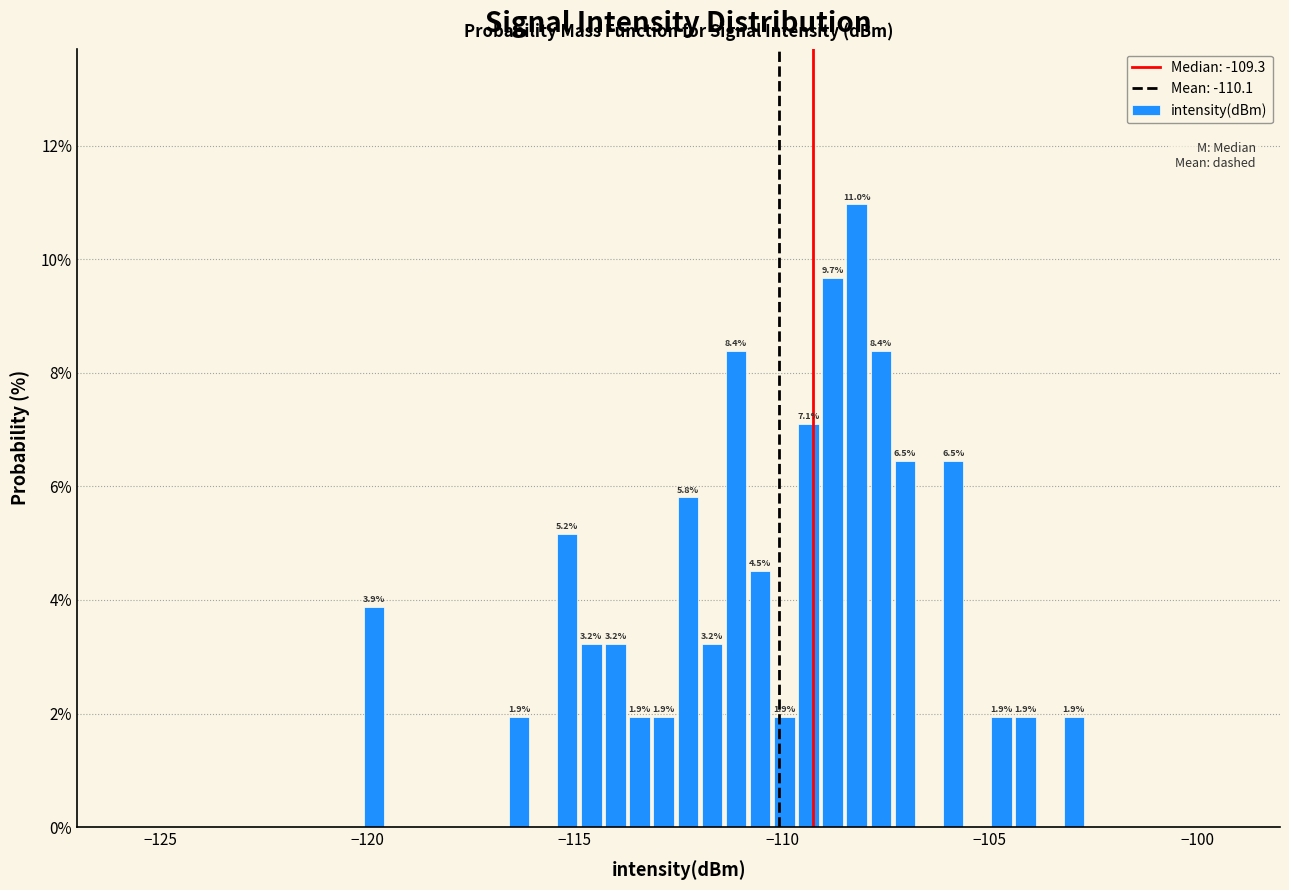

Around what value on the x-axis is the tallest bar? Give the approximate position of its centre, as read against the axis.

-108.0